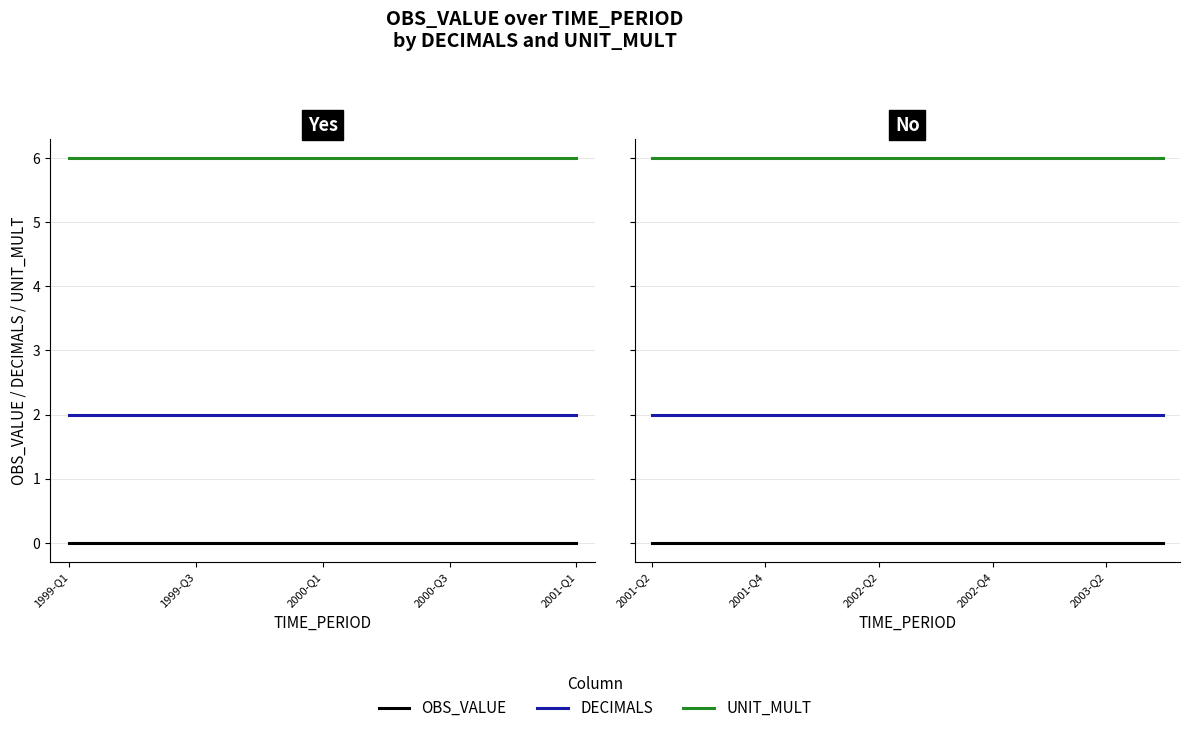

What is the highest value of the UNIT_MULT series?

6